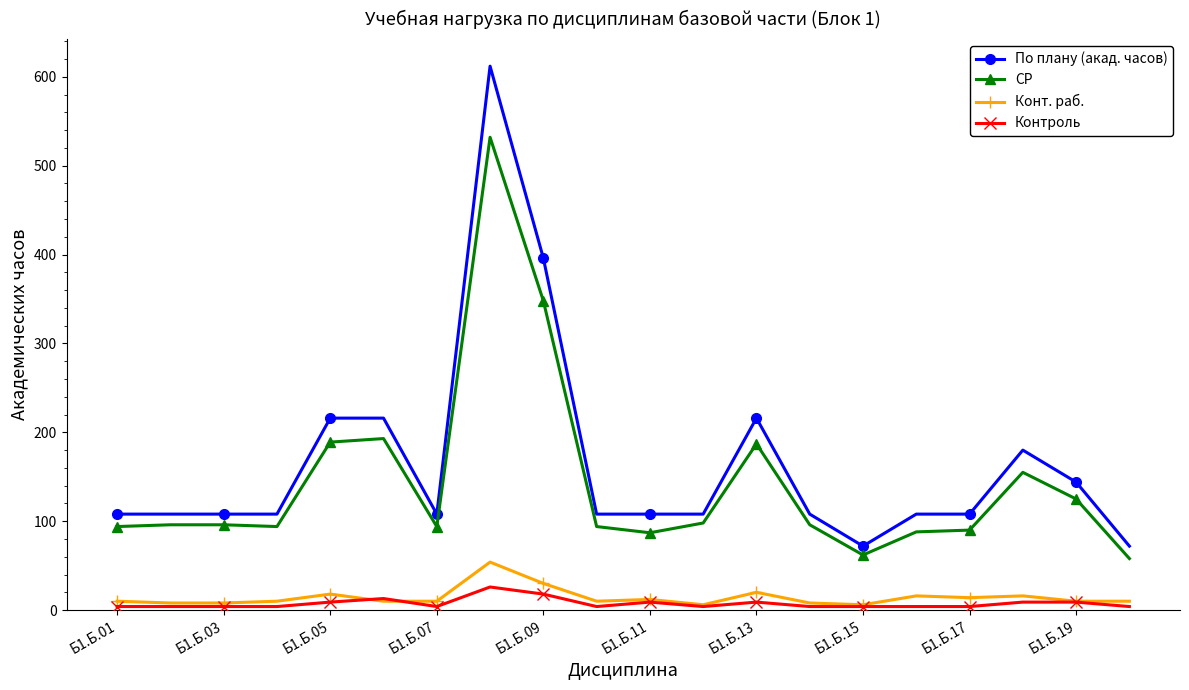

Rank the series by their maximum value, from lowest to highest.

Контроль, Конт. раб., СР, По плану (акад. часов)